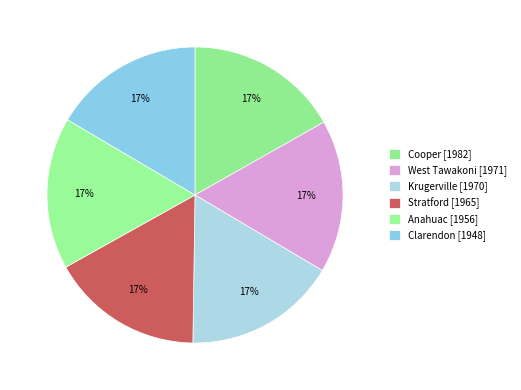

Count the number of slices in the pie.

6